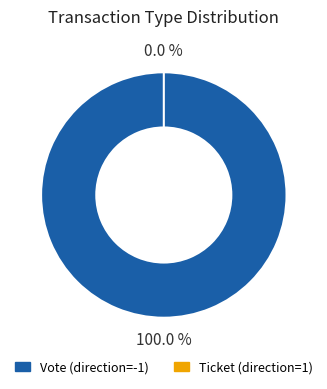

Which category accounts for the majority?

Vote (direction=-1)